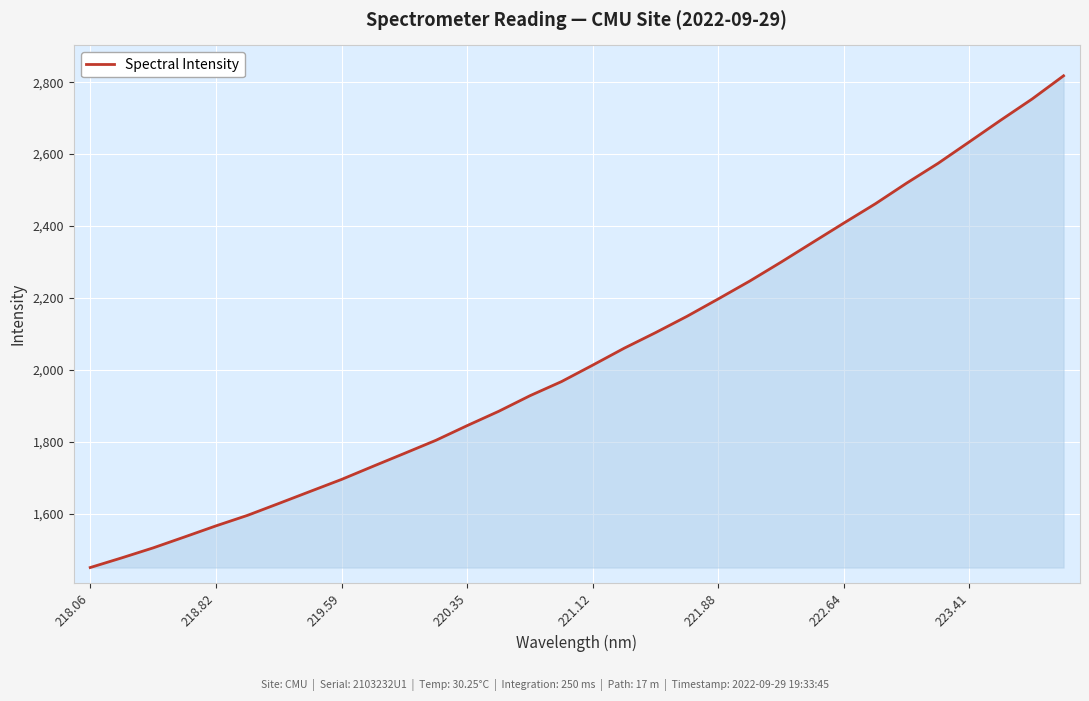

What is the difference between the maximum and minimum values?

1367.9